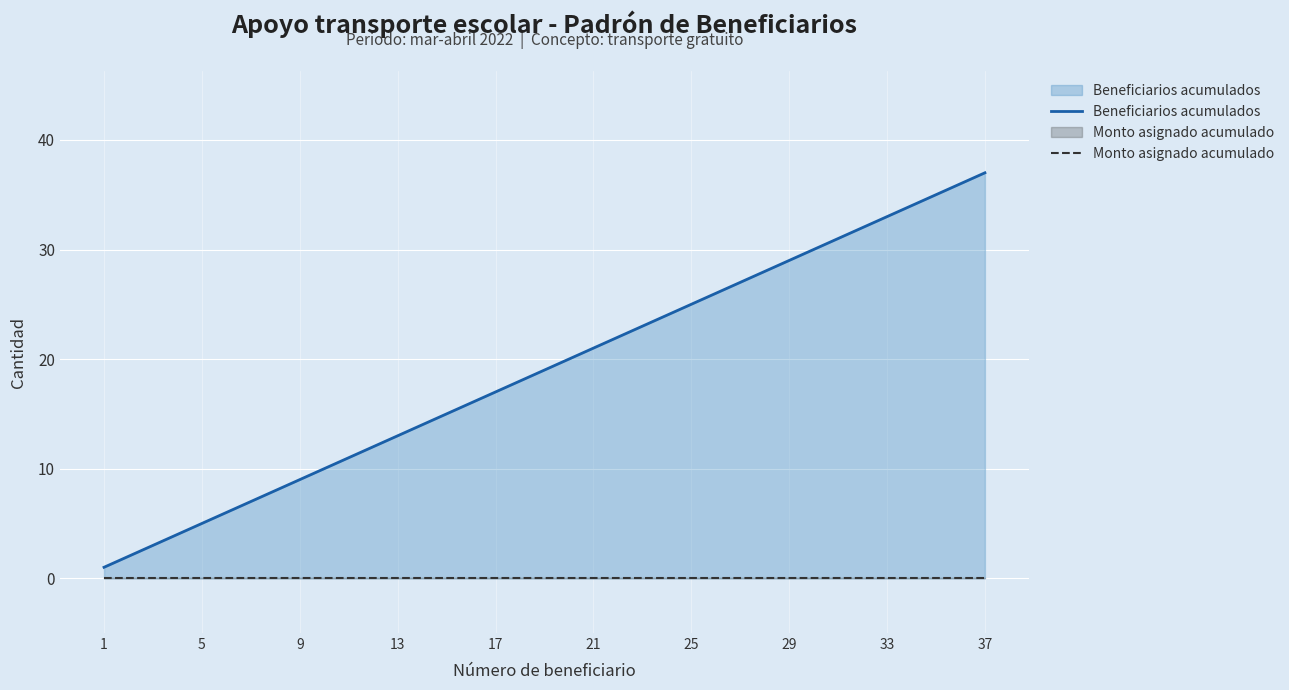

What is the difference between the highest and lowest values at 29?

29